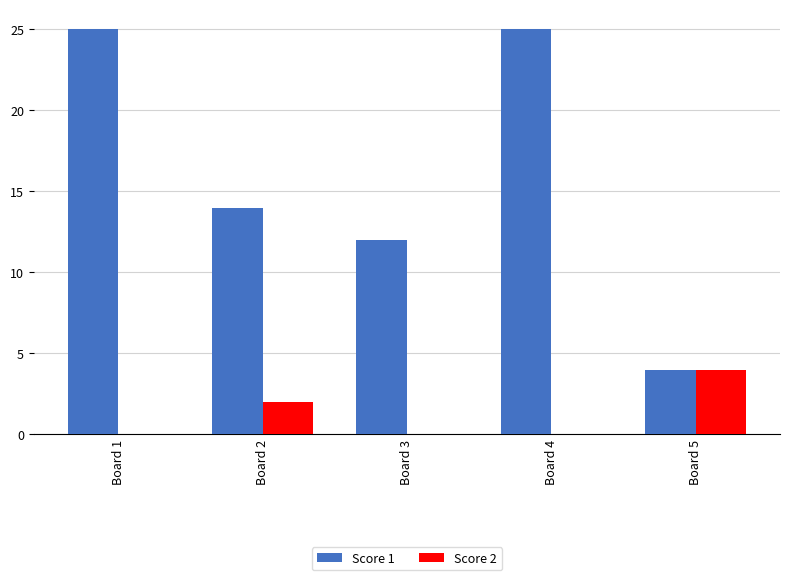

What is the greatest value displayed?

25